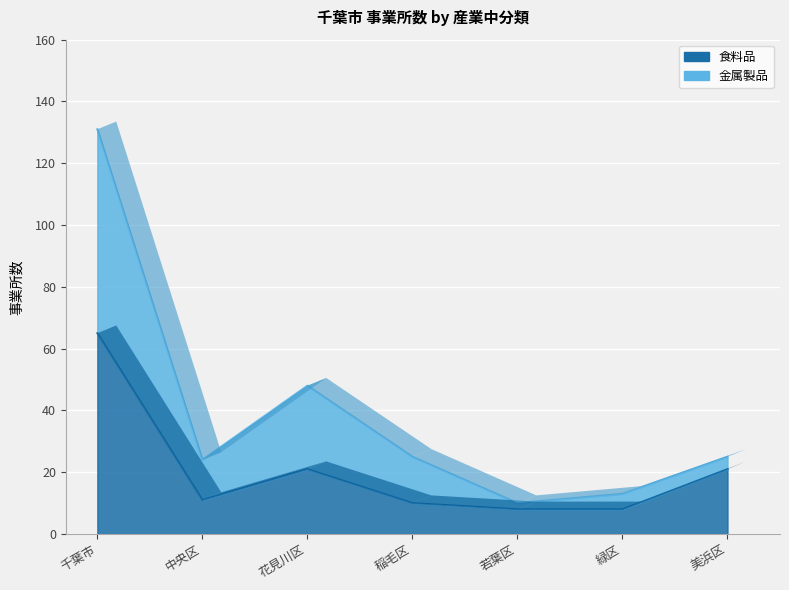

At 若葉区, list the series in order from smallest to largest.

食料品, 金属製品